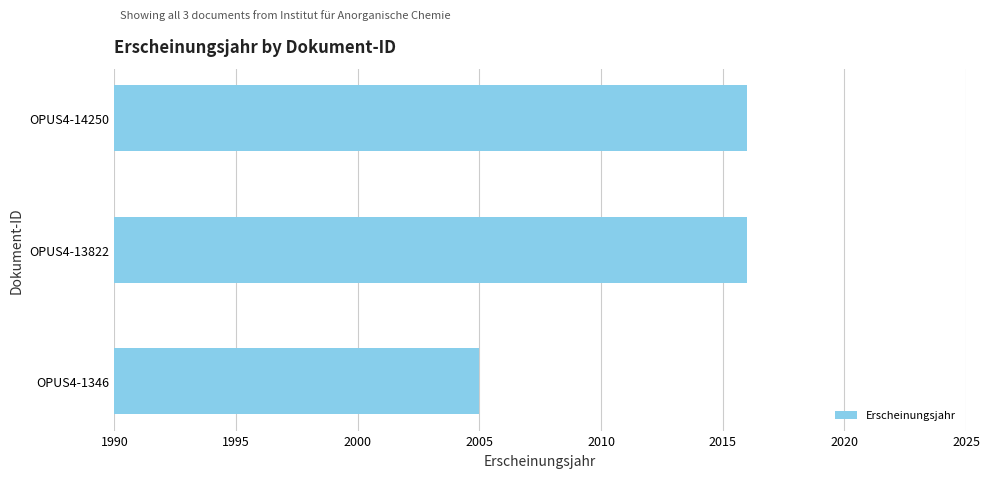

What is the smallest value displayed?

2005